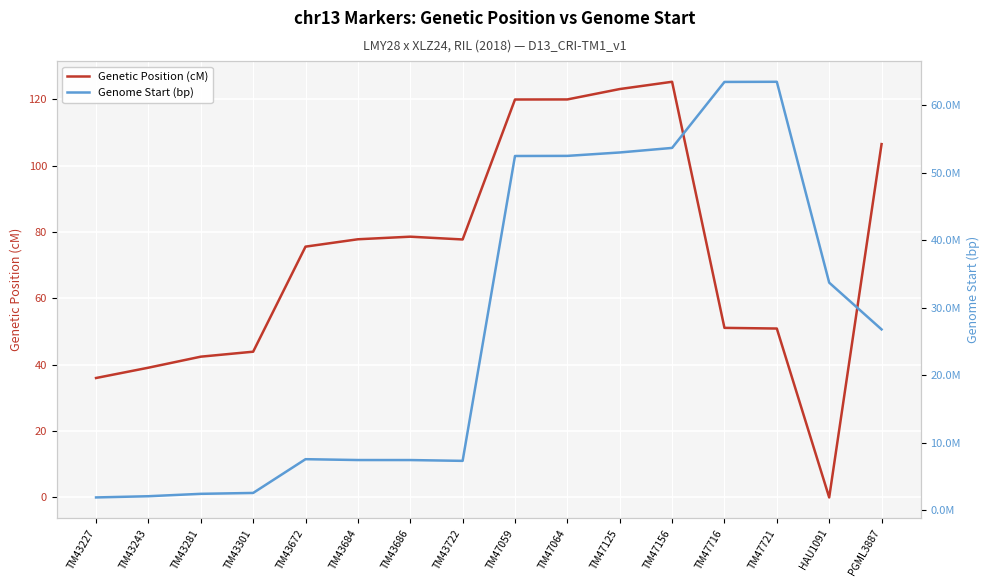

Where is the first local minimum for Genetic Position (cM)?

TM43722